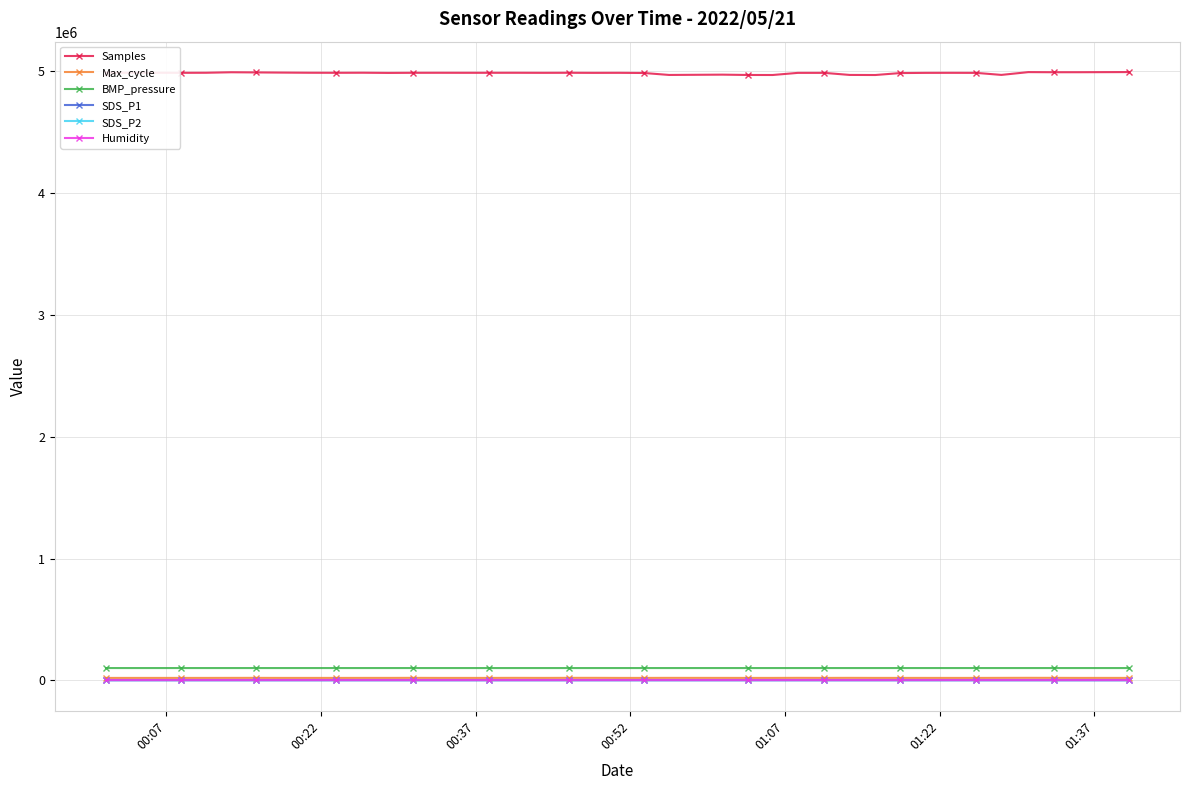

True or false: SDS_P2 has more than 1 interior local peaks.

True